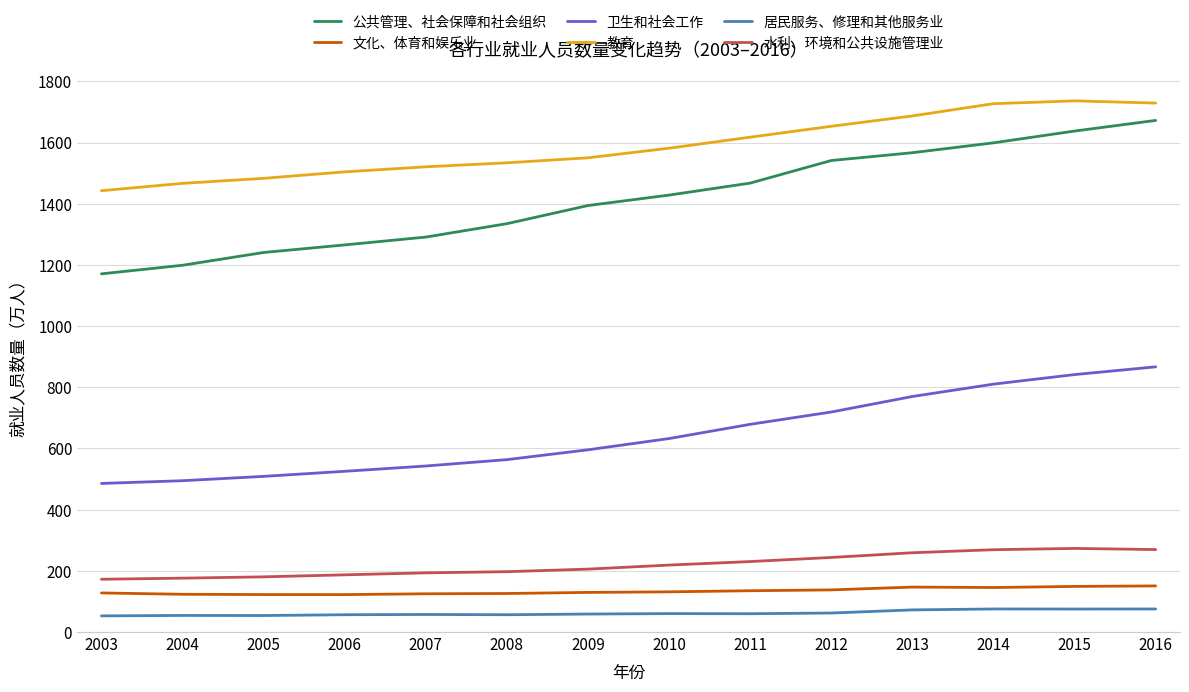

Which series changed the most between 2003 and 2012?

公共管理、社会保障和社会组织